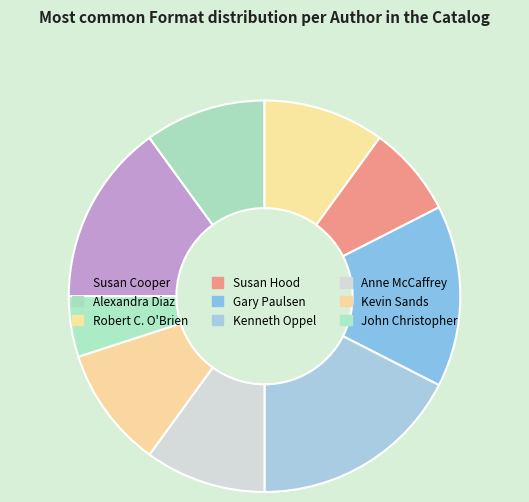

Which has a higher value, Kenneth Oppel or John Christopher?

Kenneth Oppel